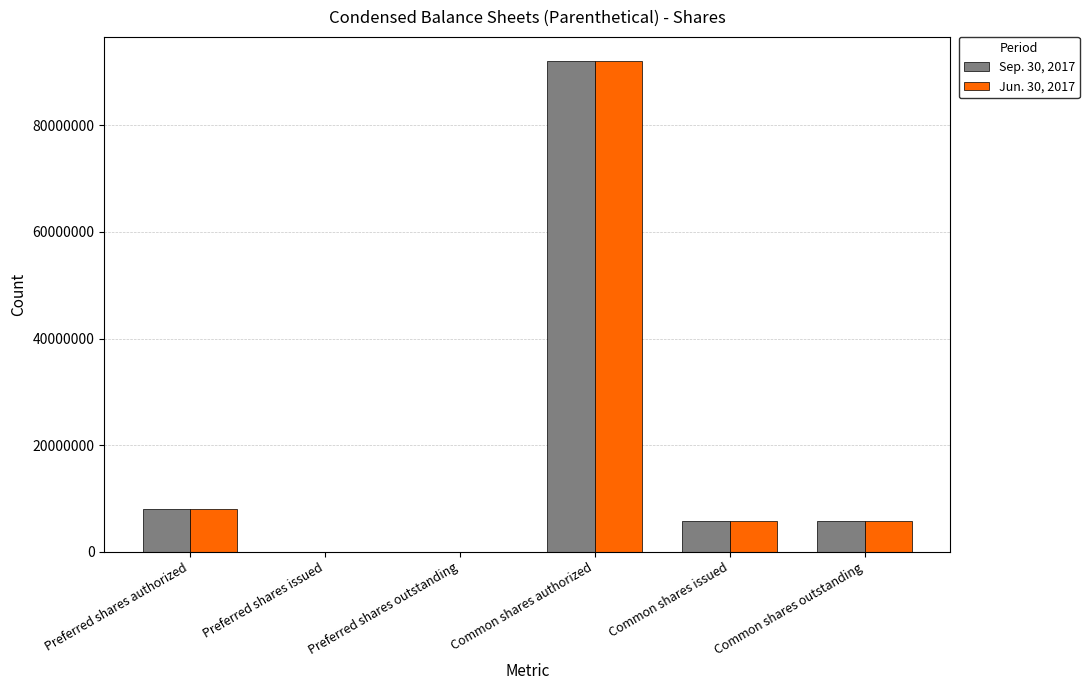

Reading left to right, list all the values displayed in this chart.

Sep. 30, 2017: 8000000	0	0	92000000	5740000	5740000
Jun. 30, 2017: 8000000	0	0	92000000	5740000	5740000